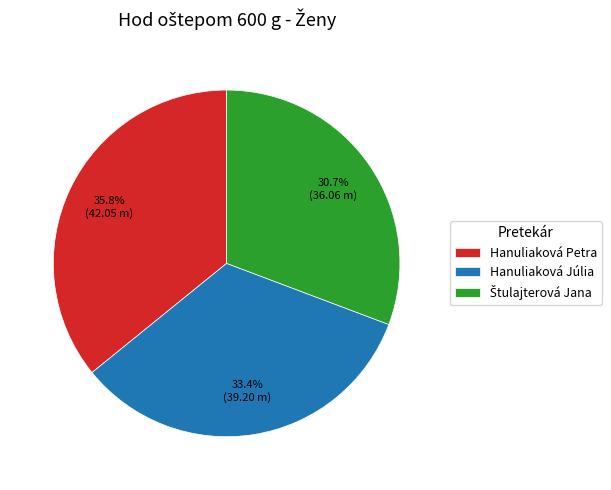

Is there a majority slice in this chart?

No